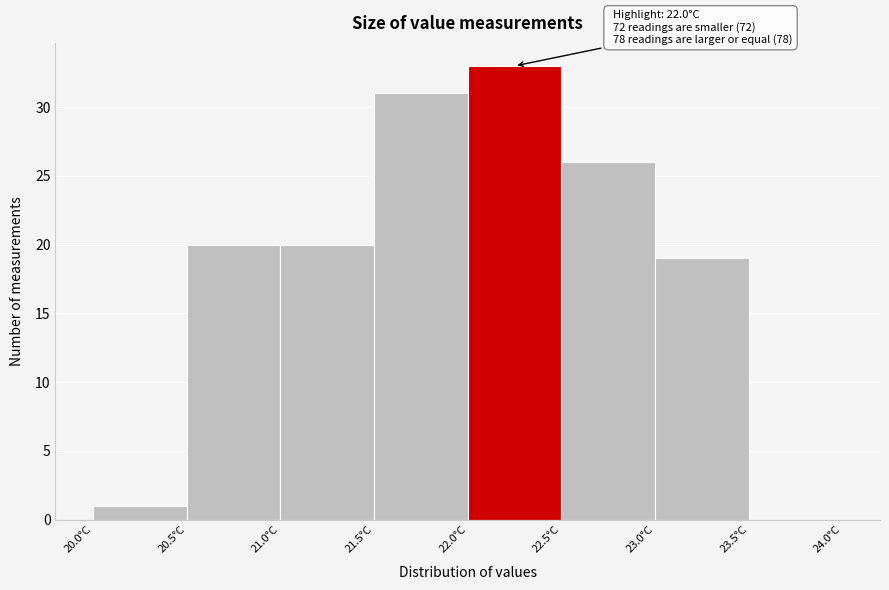

Over which range of the x-axis is the bar tallest?

22.0 to 22.5